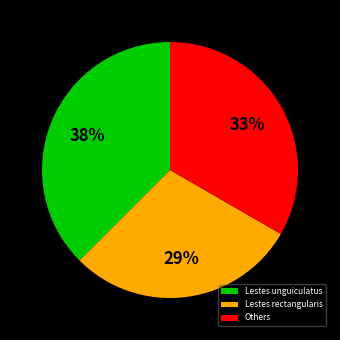

To the nearest percent, what portion does Lestes rectangularis represent?

29%